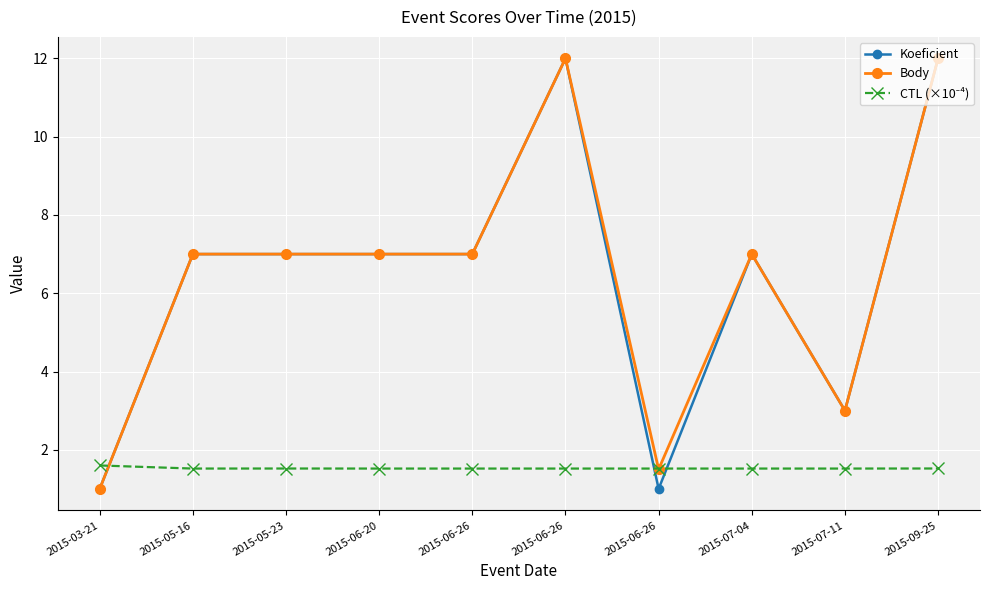

How many series are shown in this chart?

3